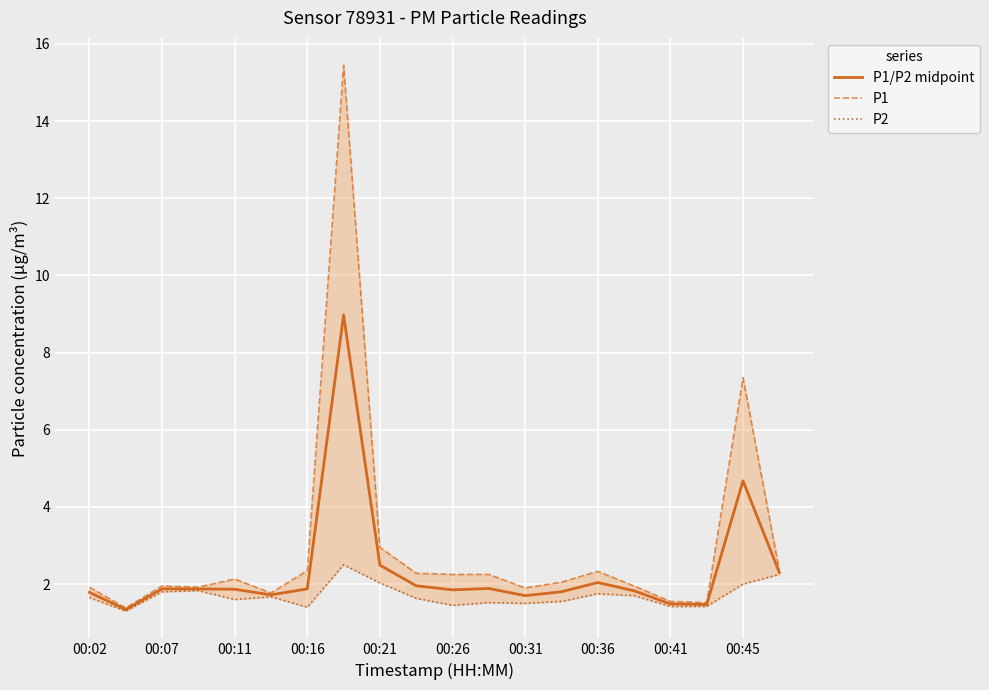

At how many categories does at least one series exceed 6?

2